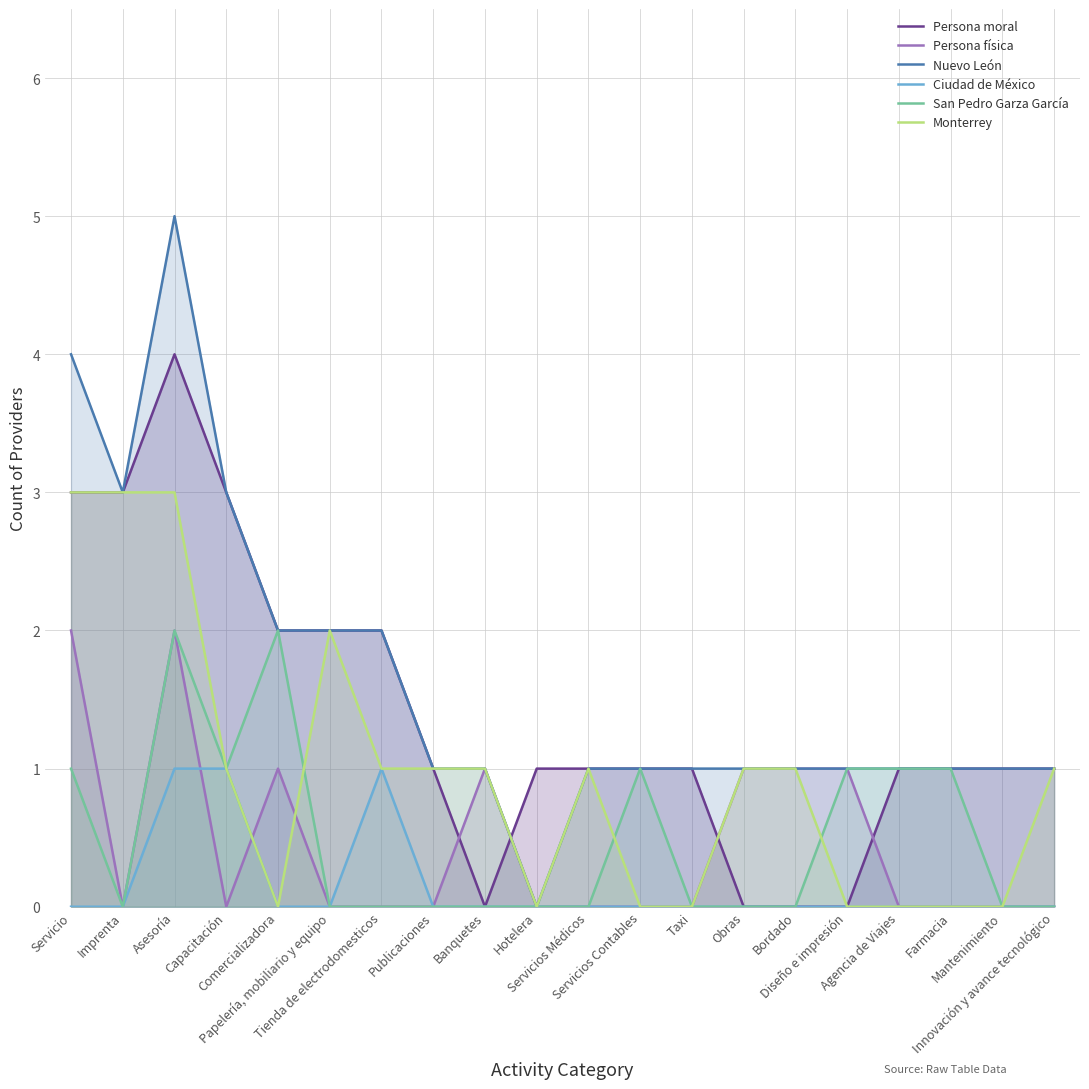

Is it true that Monterrey equals 3 at Imprenta?

True